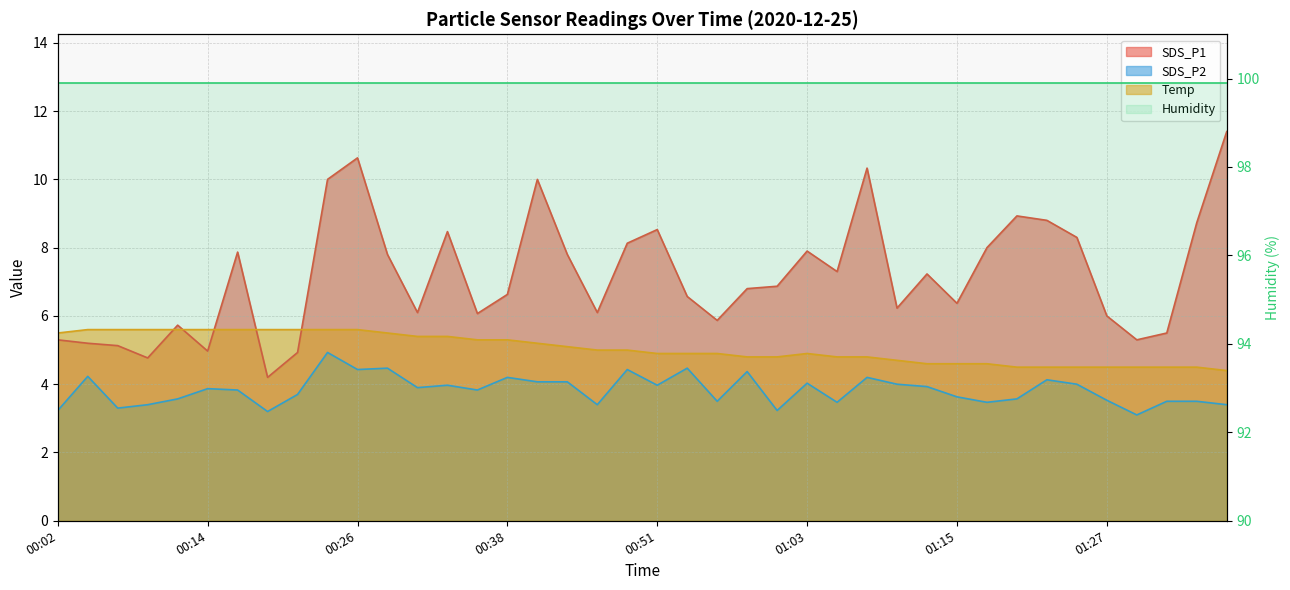

What is the value of the SDS_P2 point at the 33rd from the left?

3.6